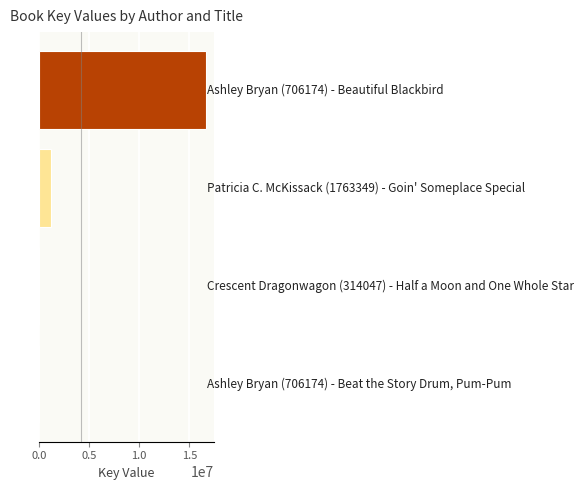

What is the sum of all values?

17785760